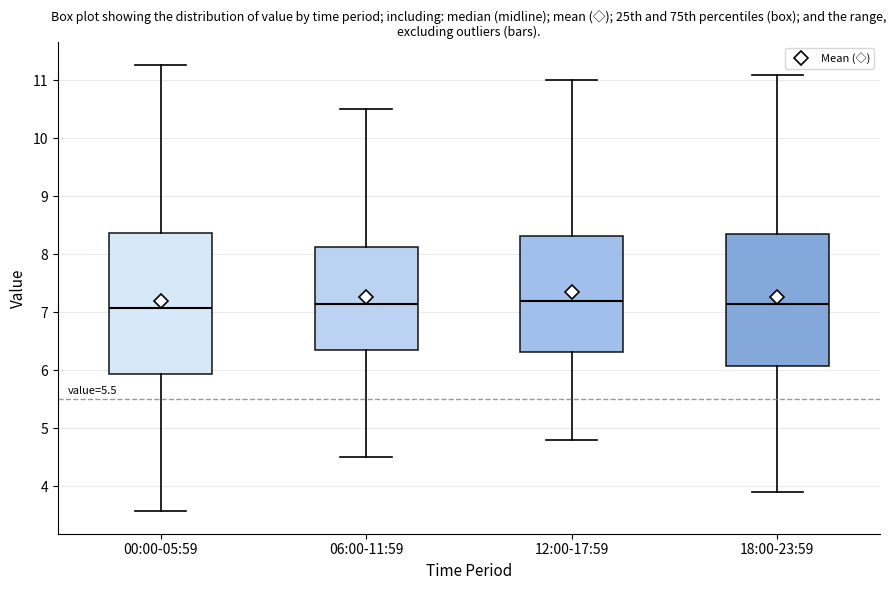

Comparing the boxes themselves (not the whiskers), which one is the tallest?

00:00-05:59